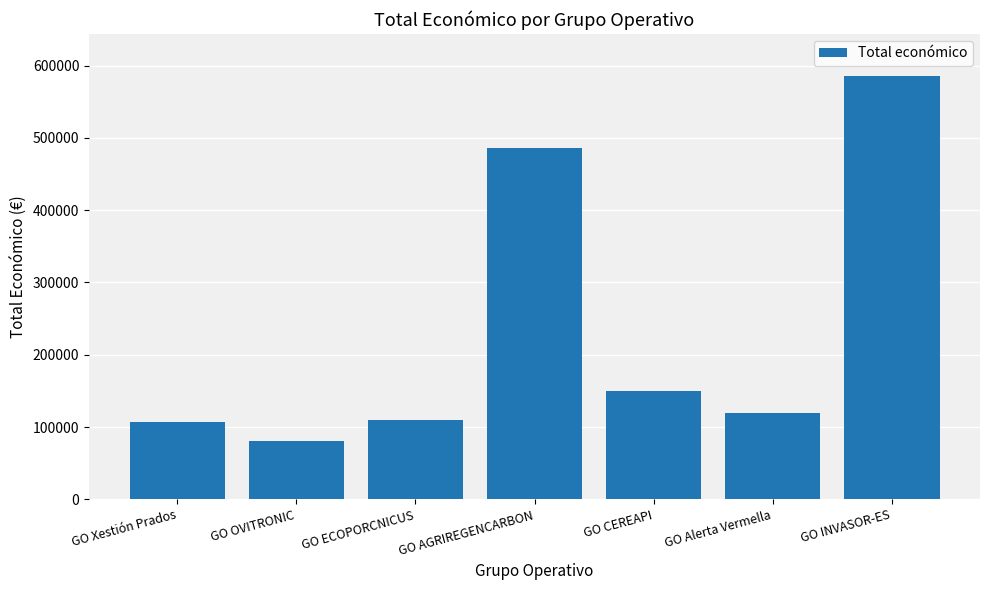

What is the smallest value displayed?

80498